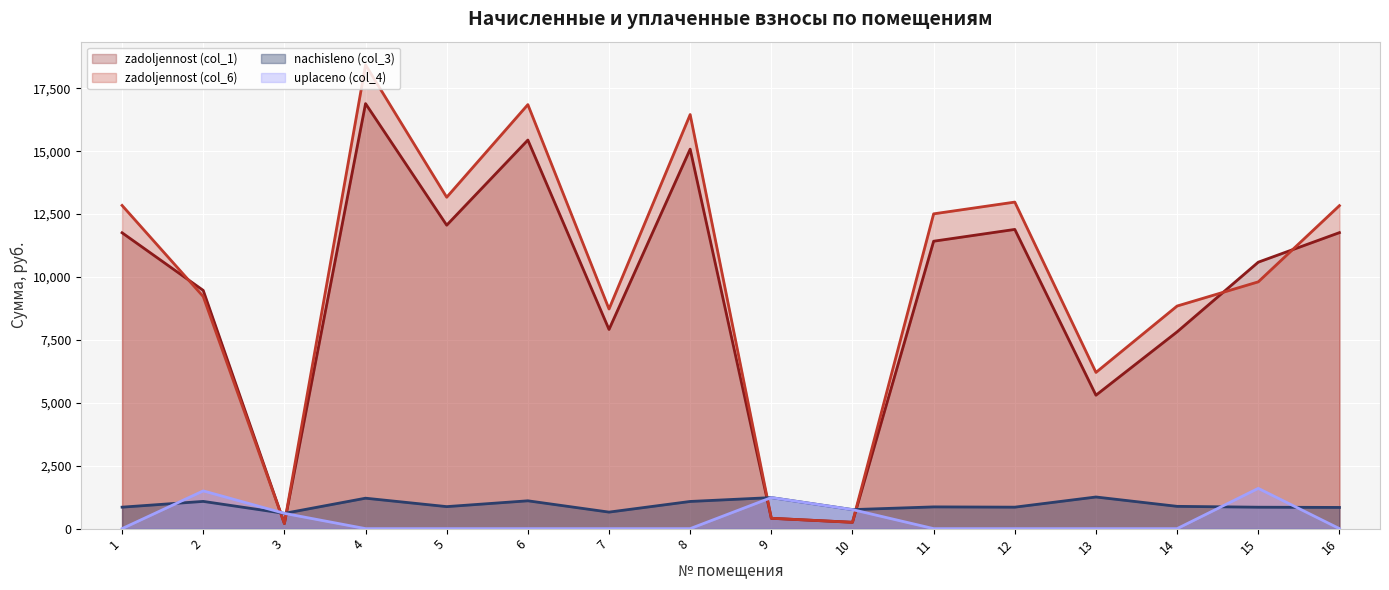

Reading left to right, list all the values displayed in this chart.

zadoljennost (col_1): 1=11757.6	2=9467.4	3=202.3	4=16890.3	5=12058.7	6=15442.6	7=7914.6	8=15080.7	9=411.1	10=252.0	11=11421.8	12=11890.6	13=5302.0	14=7820.5	15=10588.6	16=11762.9
zadoljennost (col_6): 1=12843.7	2=9223.4	3=202.3	4=18430.2	5=13169.4	6=16850.4	7=8727.0	8=16455.5	9=411.1	10=252.0	11=12509.7	12=12976.7	13=6207.6	14=8846.1	15=9807.1	16=12835.3
nachisleno (col_3): 1=853.2	2=1082.2	3=607.0	4=1209.6	5=874.8	6=1105.9	7=656.6	8=1080.0	9=1233.4	10=756.0	11=864.0	12=853.2	13=1257.1	14=885.6	15=851.0	16=842.4
uplaceno (col_4): 1=0.0	2=1500.0	3=607.0	4=0.0	5=0.0	6=0.0	7=0.0	8=0.0	9=1233.4	10=756.0	11=0.0	12=0.0	13=0.0	14=0.0	15=1600.0	16=0.0